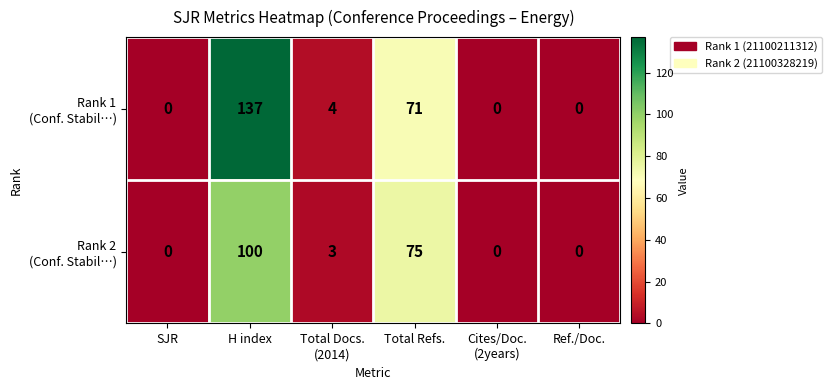

What is the total value across all series at H index?

237